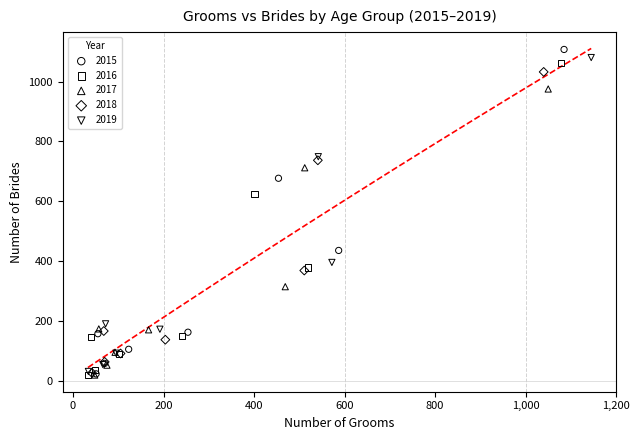

Which series has the largest Y range (max minus min)?

2015